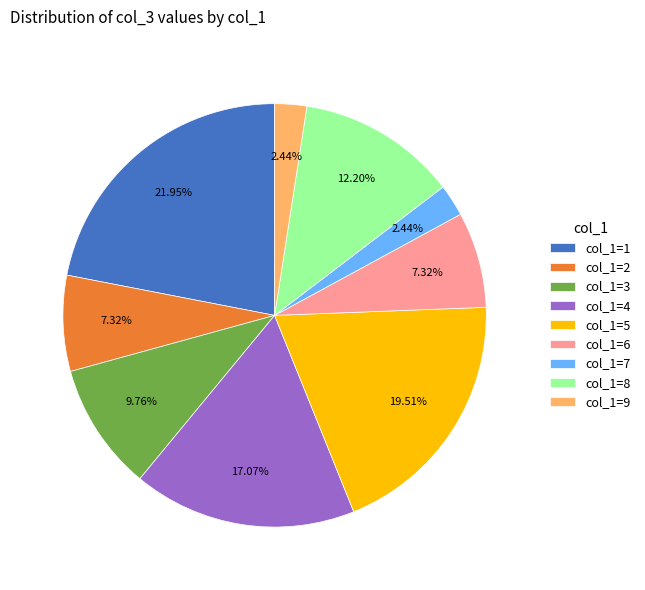

Do col_1=7 and col_1=9 together represent more than half of the pie?

No